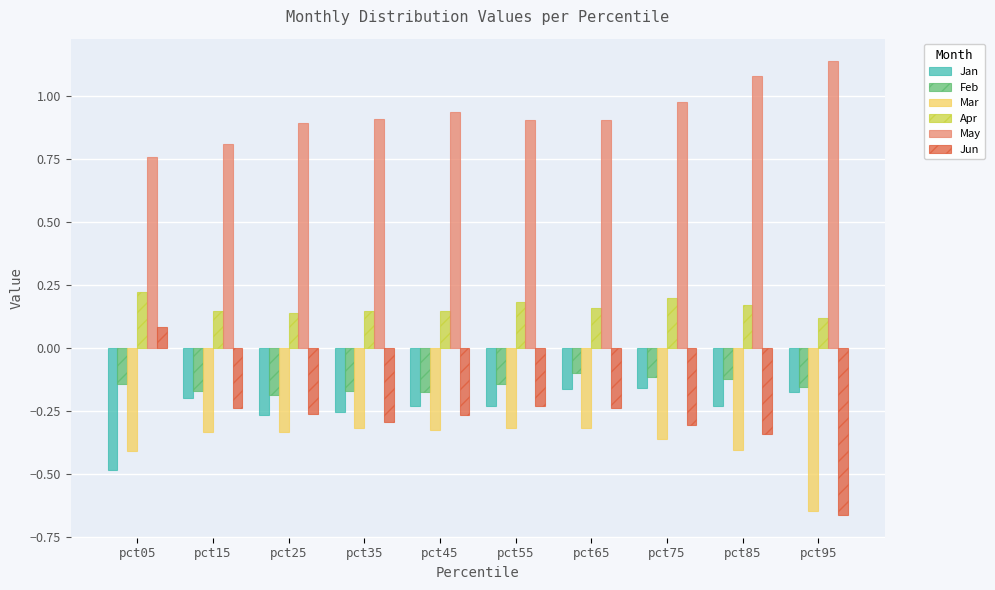

Is the value of May at pct95 greater than the value of Mar at pct75?

Yes